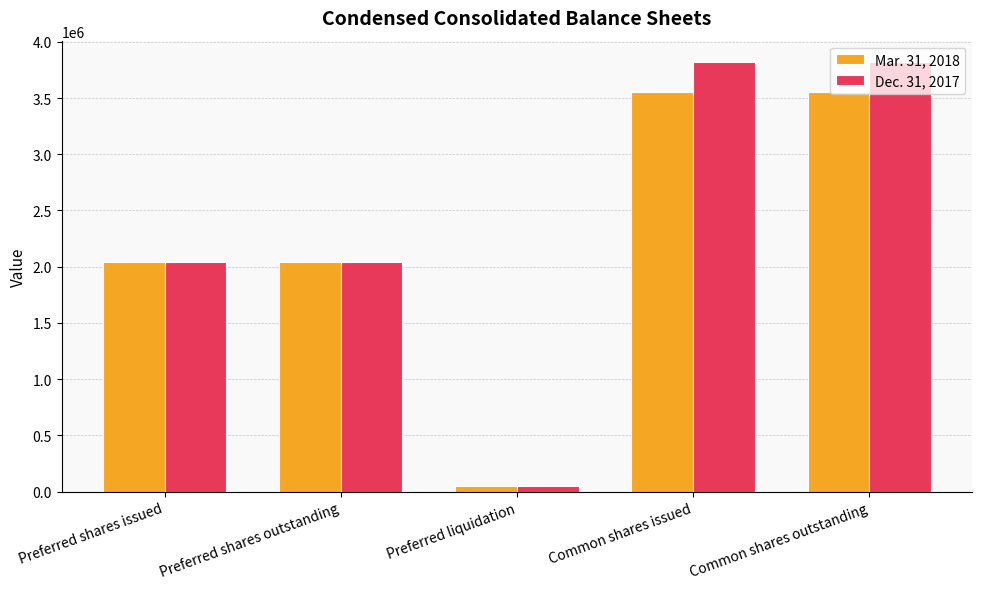

Count the Dec. 31, 2017 values in the range 2040000 to 3819201.

4